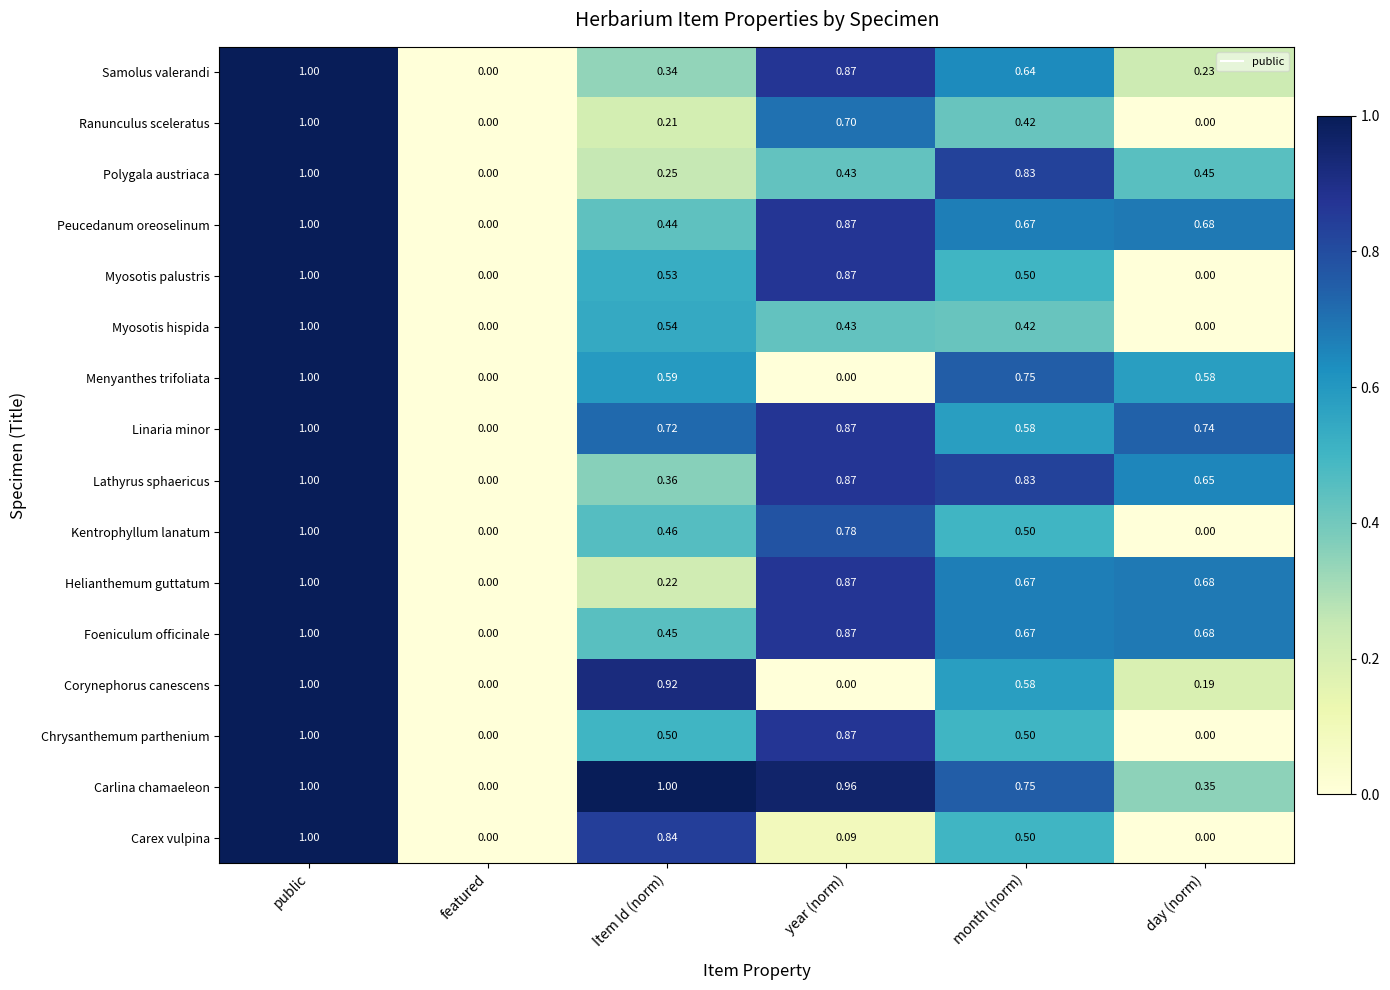

Which series has the largest total across all categories?

Carlina chamaeleon